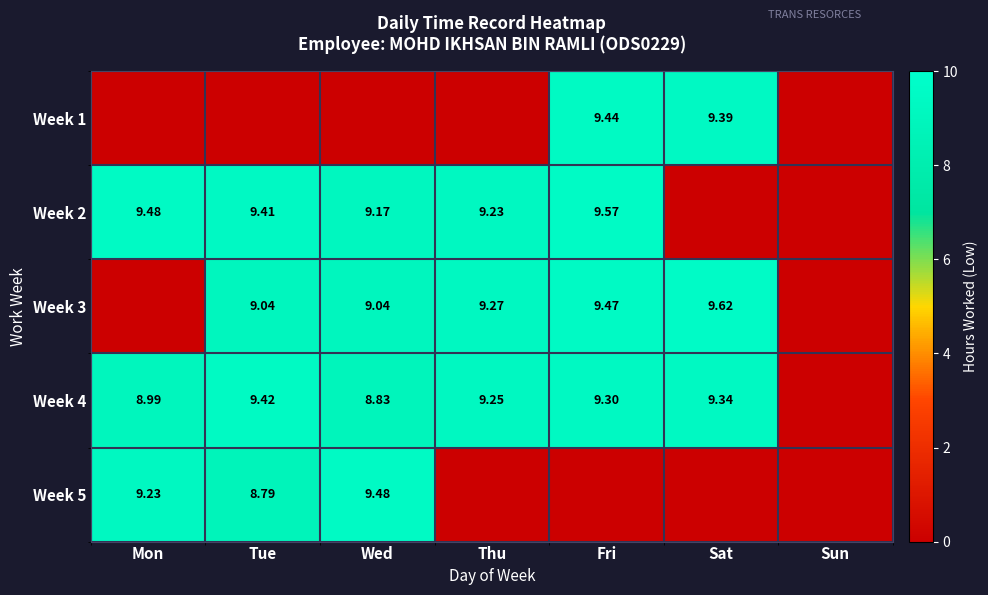

Which series has the largest range (max minus min)?

Week 3